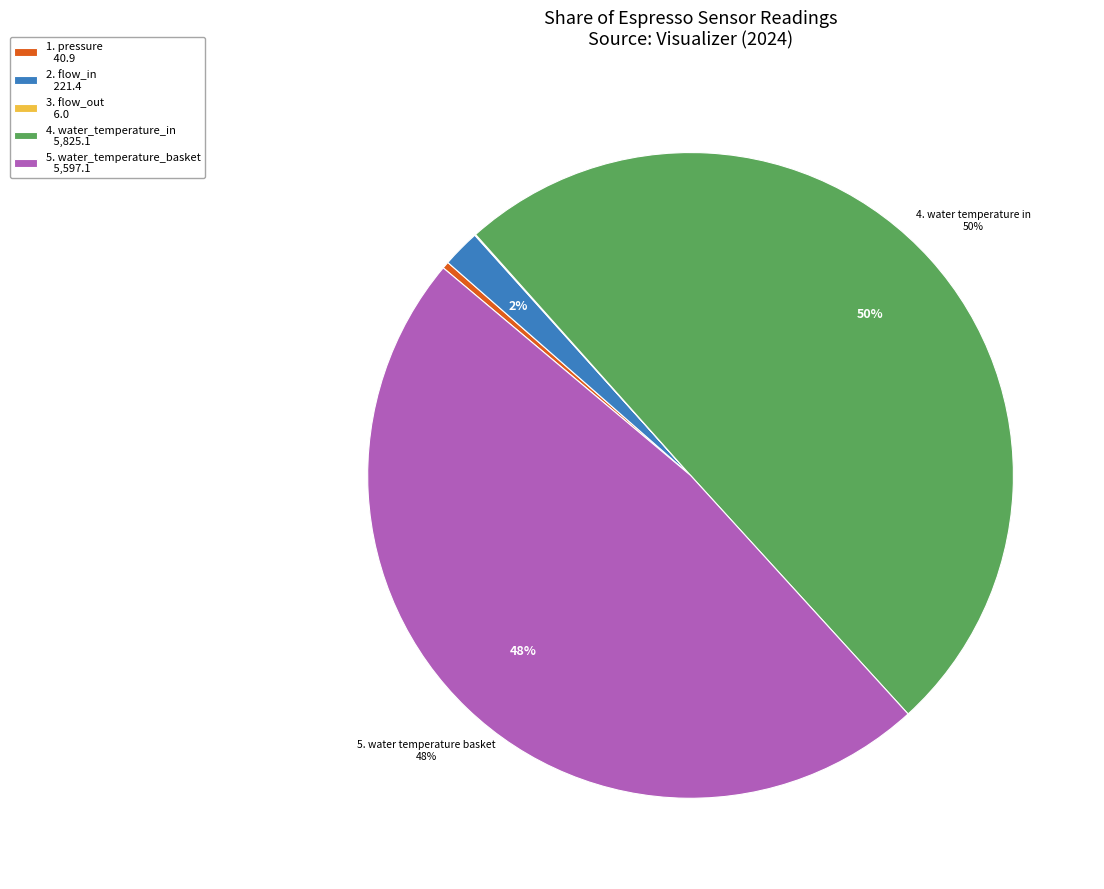

Which category has the biggest portion of the pie?

4. water_temperature_in 5,825.1